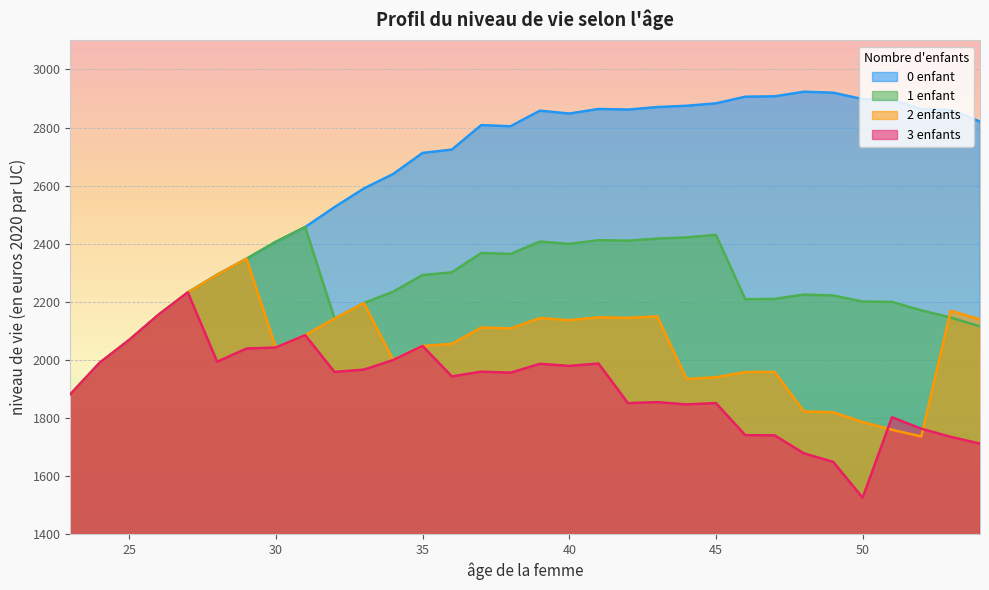

How many interior local valleys does the 0 enfant series have?

3